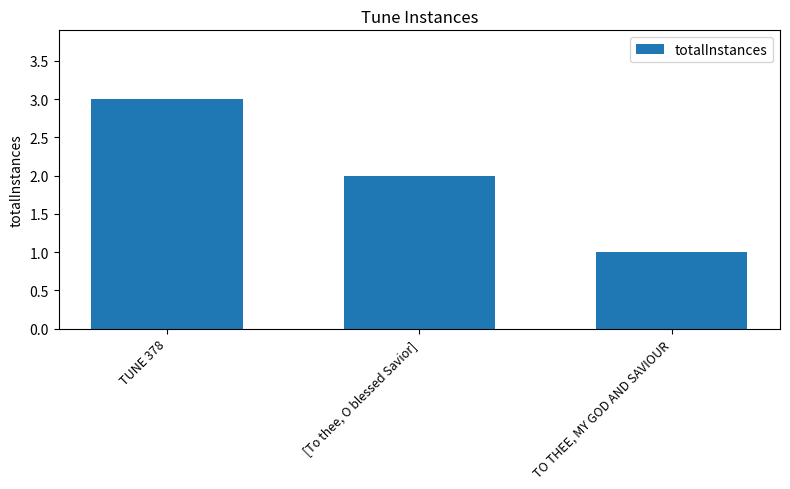

Which label corresponds to the smallest value in the chart?

TO THEE, MY GOD AND SAVIOUR